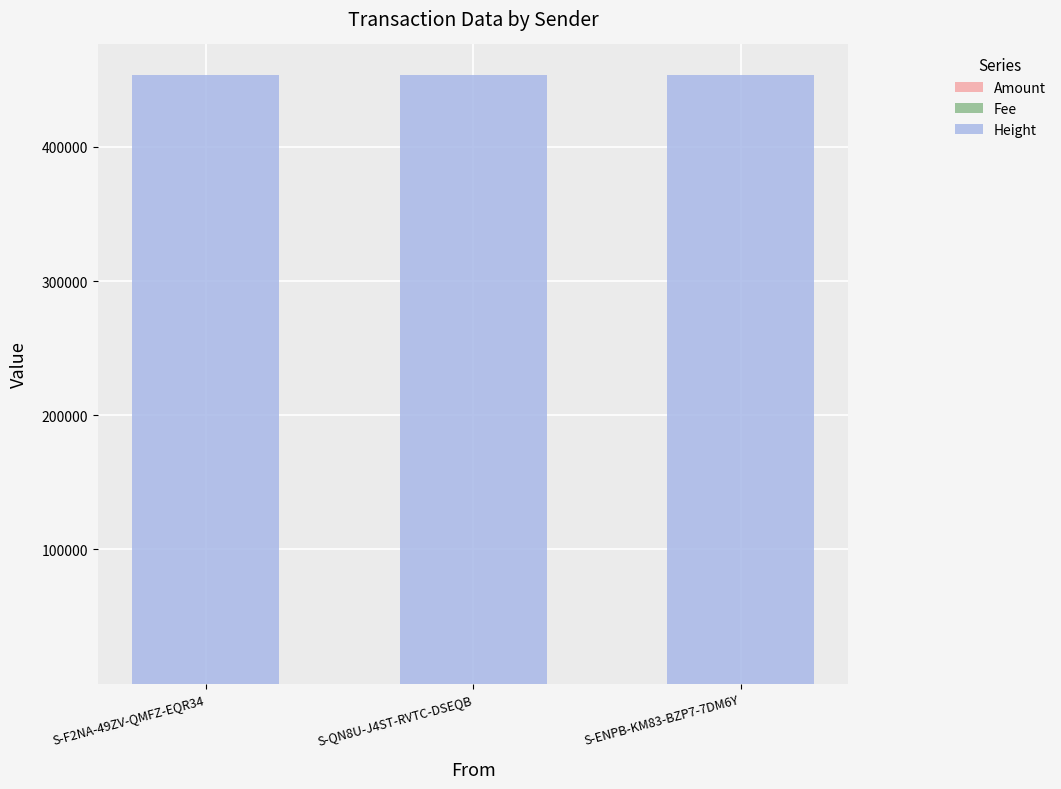

Are the bars grouped side by side (vs. stacked)?

No